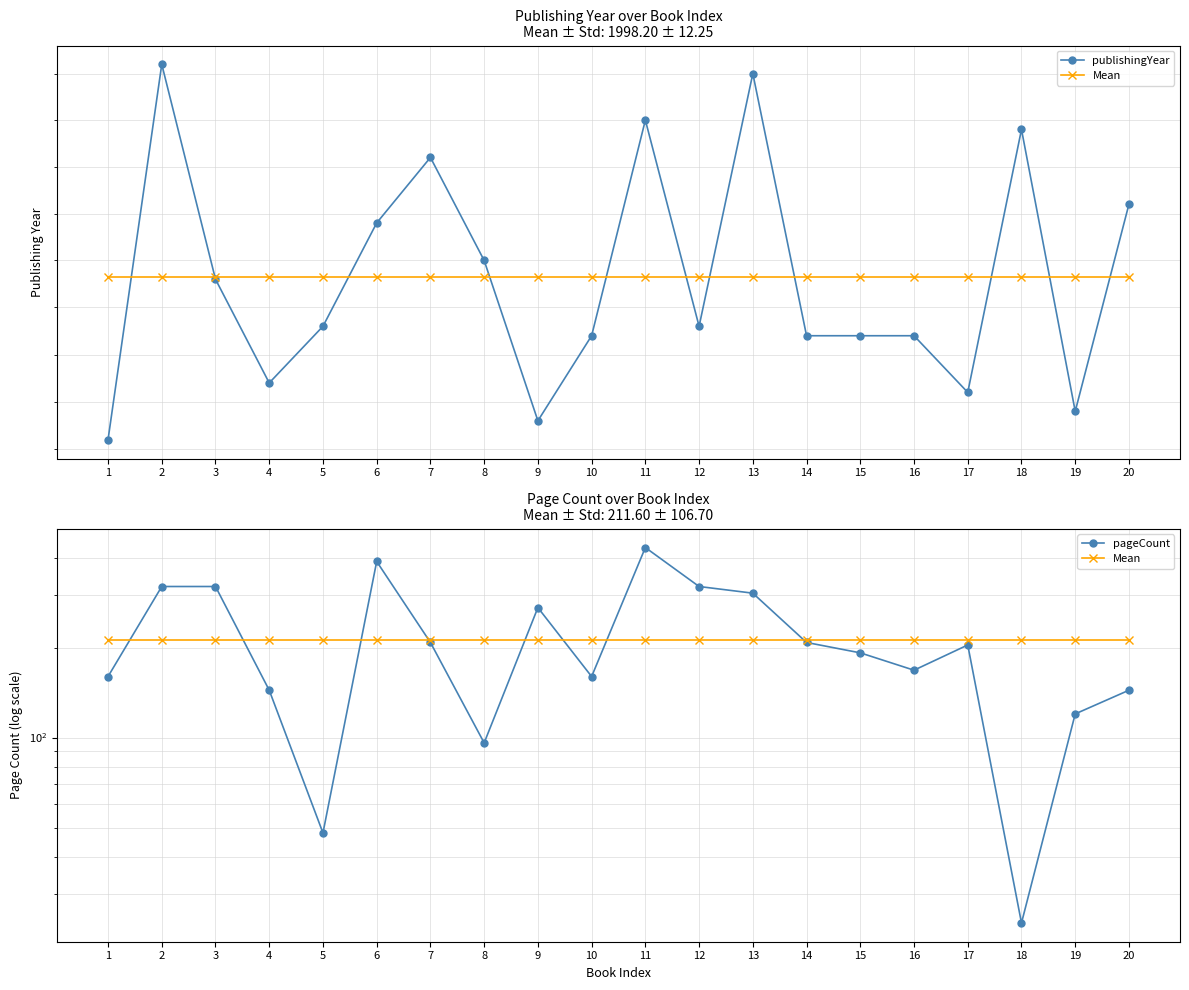

Reading left to right, what are all the values shown in this chart?

publishingYear: 1=1981.0	2=2021.0	3=1998.0	4=1987.0	5=1993.0	6=2004.0	7=2011.0	8=2000.0	9=1983.0	10=1992.0	11=2015.0	12=1993.0	13=2020.0	14=1992.0	15=1992.0	16=1992.0	17=1986.0	18=2014.0	19=1984.0	20=2006.0
Mean: 1=211.6	2=211.6	3=211.6	4=211.6	5=211.6	6=211.6	7=211.6	8=211.6	9=211.6	10=211.6	11=211.6	12=211.6	13=211.6	14=211.6	15=211.6	16=211.6	17=211.6	18=211.6	19=211.6	20=211.6
pageCount: 1=160.0	2=320.0	3=320.0	4=144.0	5=48.0	6=388.0	7=208.0	8=96.0	9=272.0	10=160.0	11=432.0	12=320.0	13=304.0	14=208.0	15=192.0	16=168.0	17=204.0	18=24.0	19=120.0	20=144.0